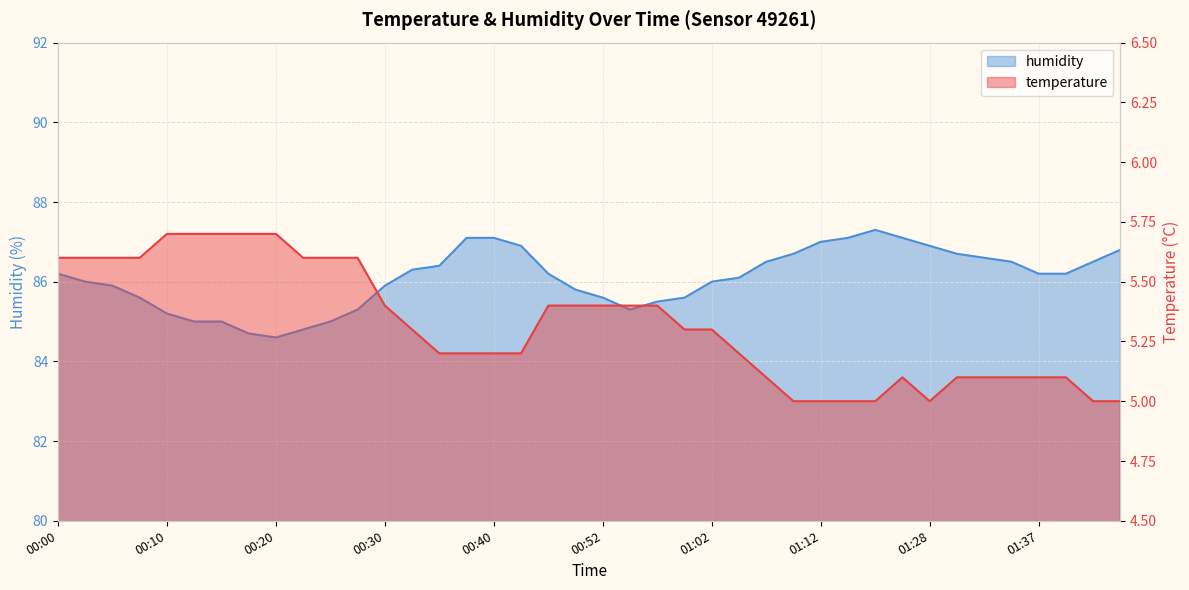

What is the difference between the highest and lowest values at 00:30?

80.5